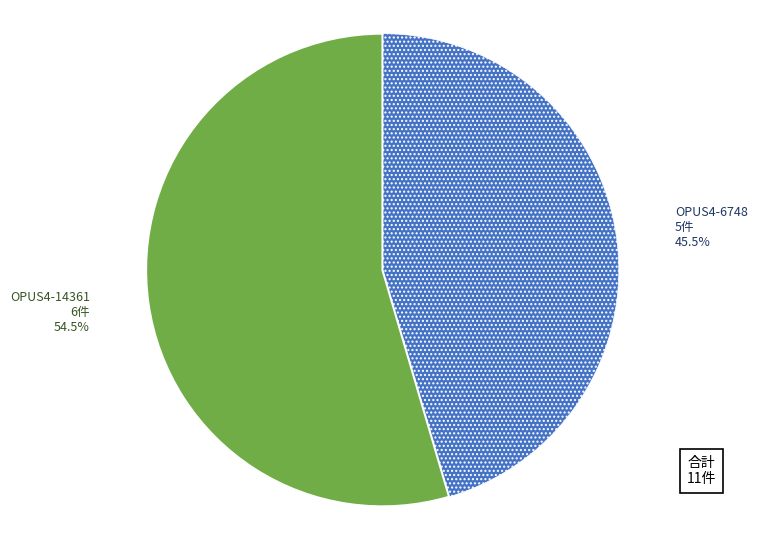

To the nearest percent, what is the combined percentage of OPUS4-6748 and OPUS4-14361?

100%